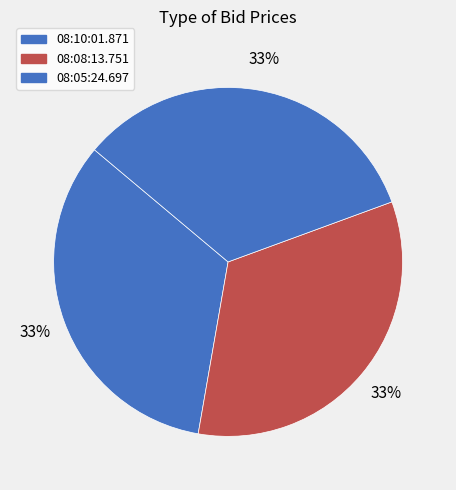

Which slice is the largest?

08:10:01.871